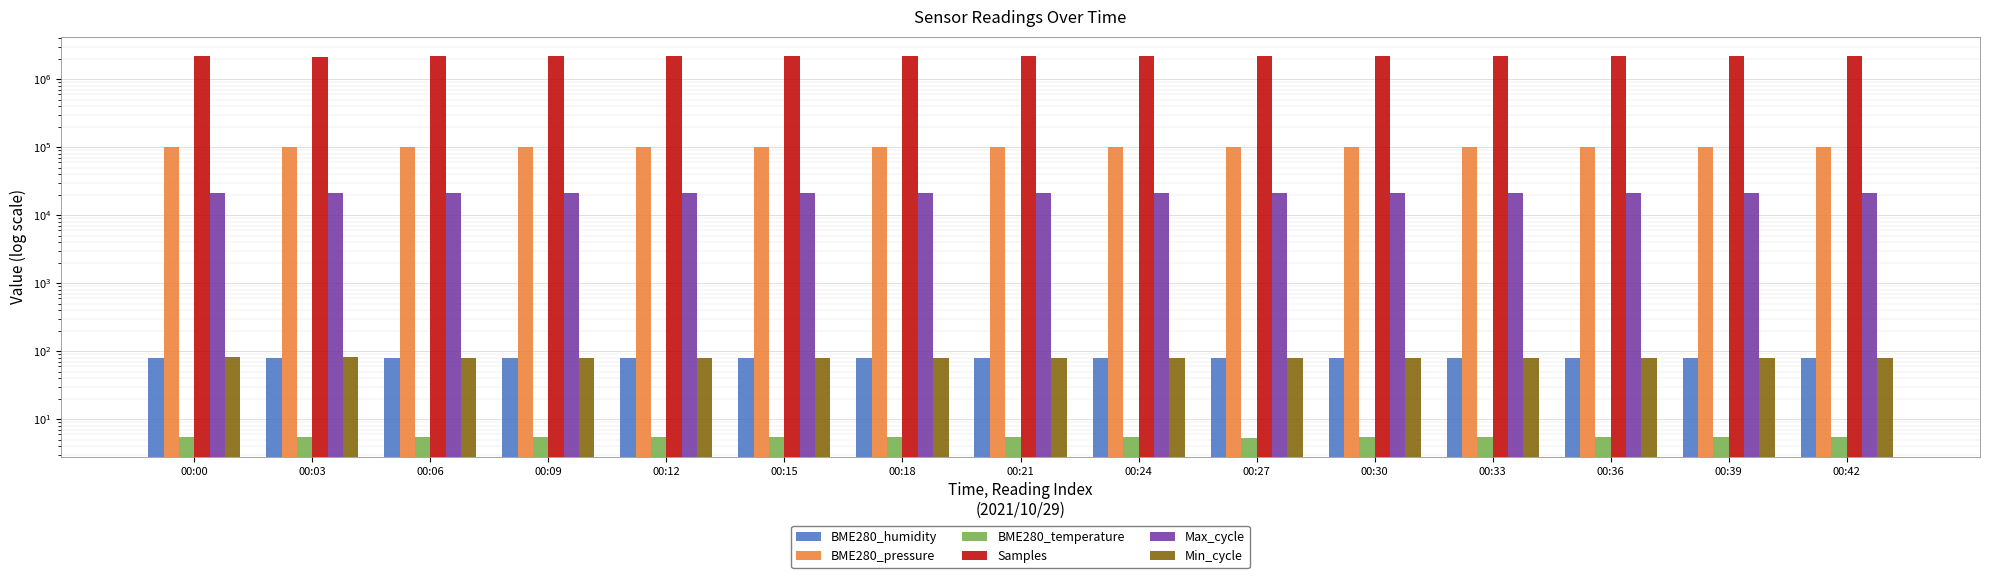

At how many categories does at least one series exceed 170963?

15